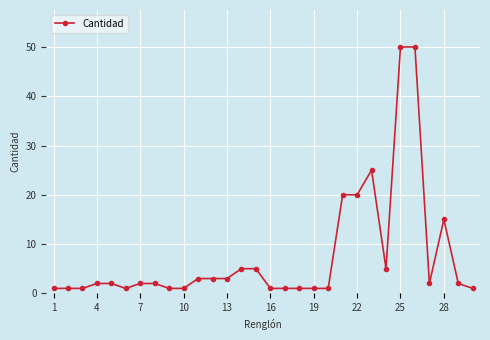

How many lines are shown in the chart?

1